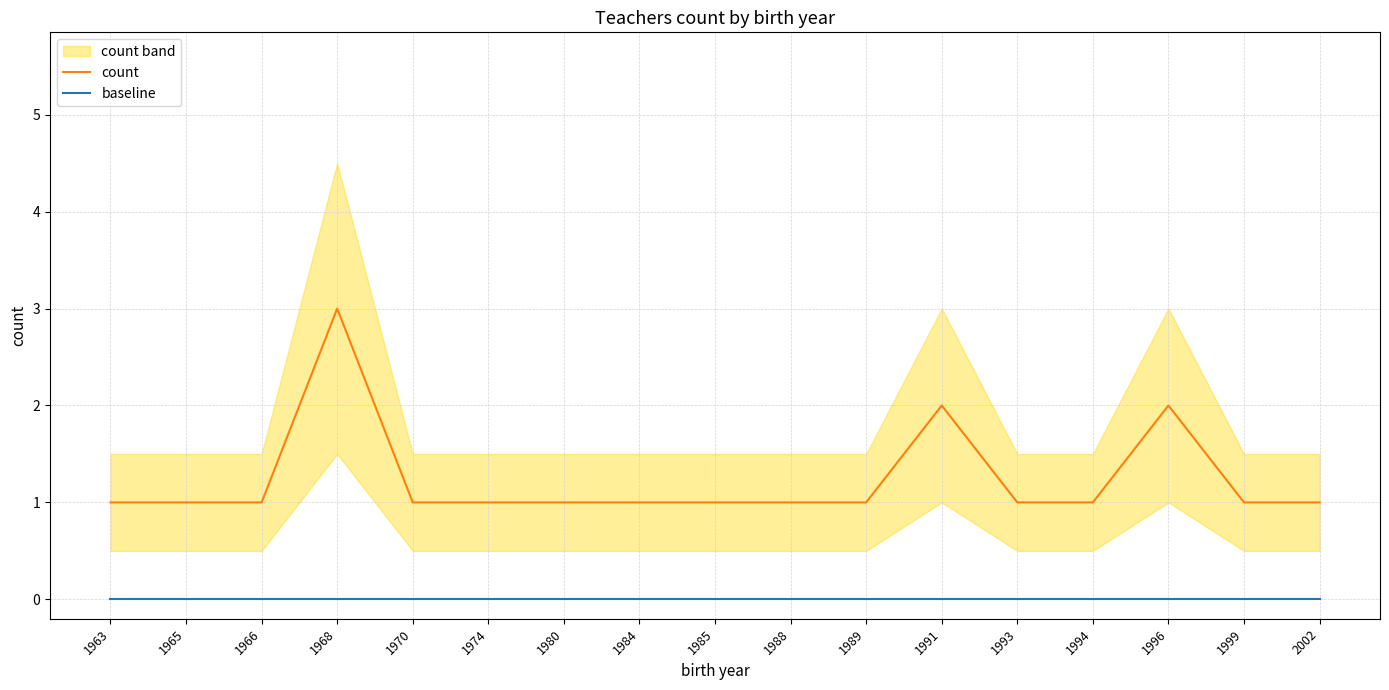

What is the value of the count point at the 6th from the left?

1